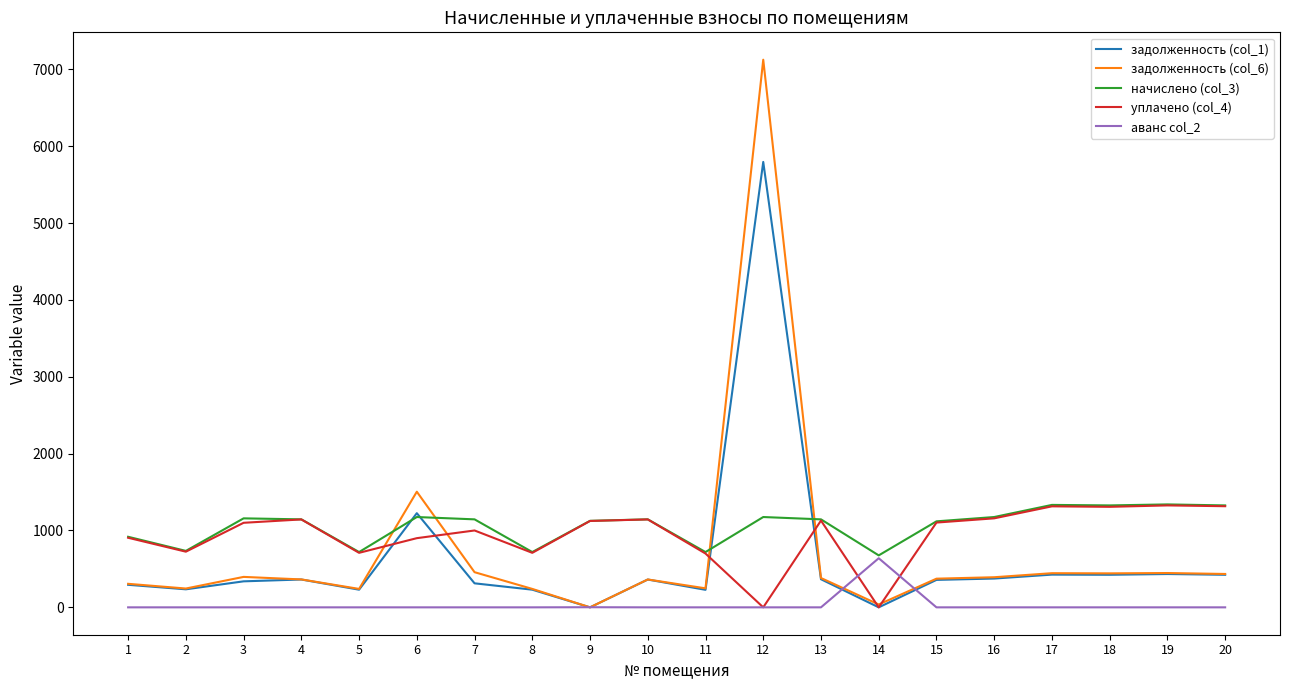

What is the greatest value displayed?

7125.0